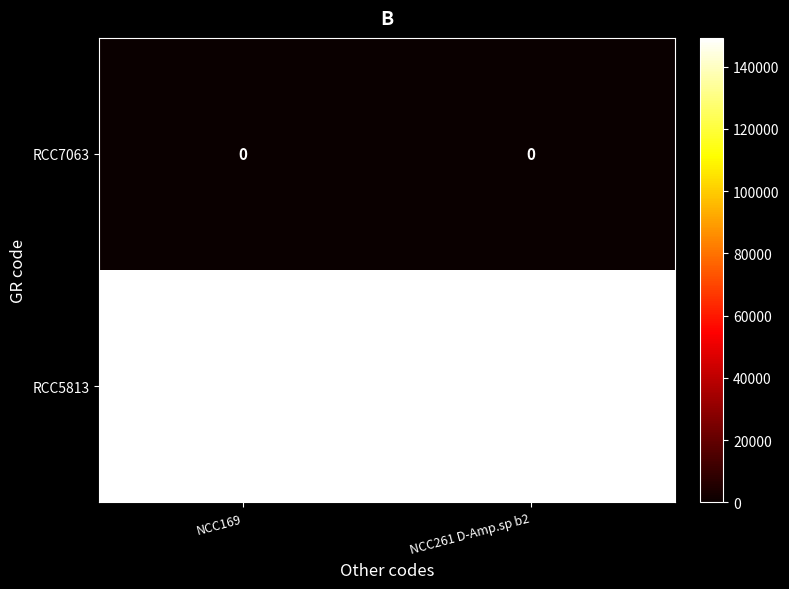

Is it true that RCC5813 equals 198285 at NCC169?

False